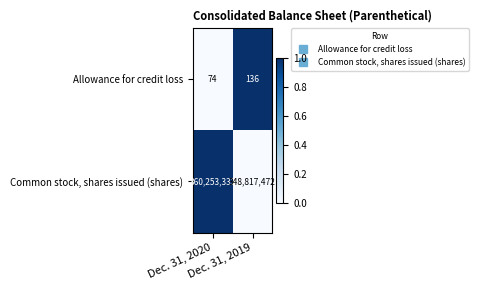

Which series has the largest total across all categories?

Common stock, shares issued (shares)